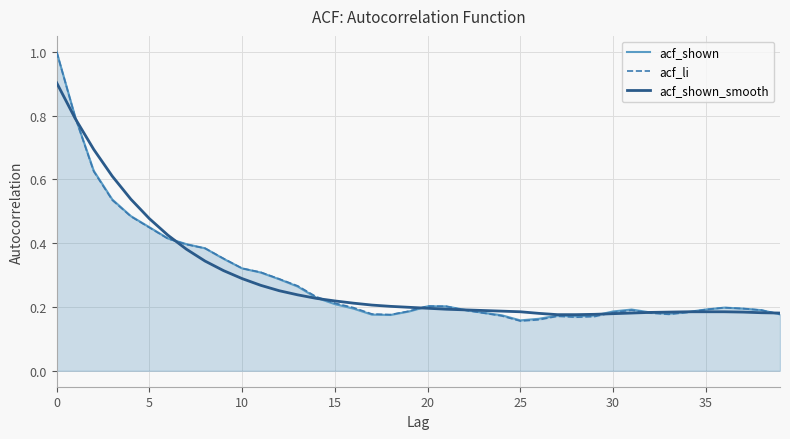

How many series are shown in this chart?

3